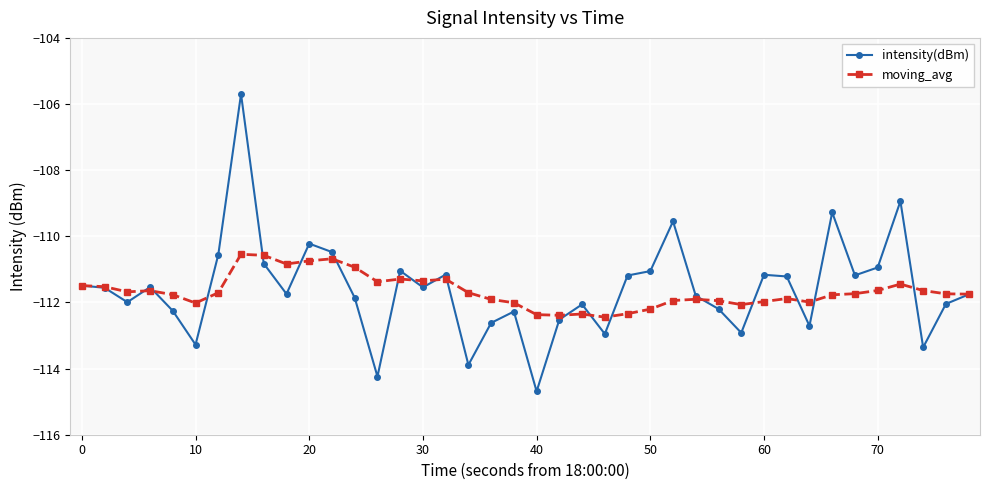

What is the smallest value displayed?

-114.7